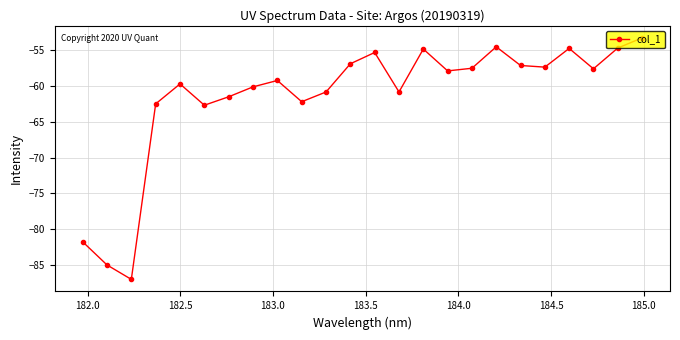

What is the greatest value displayed?

-53.3